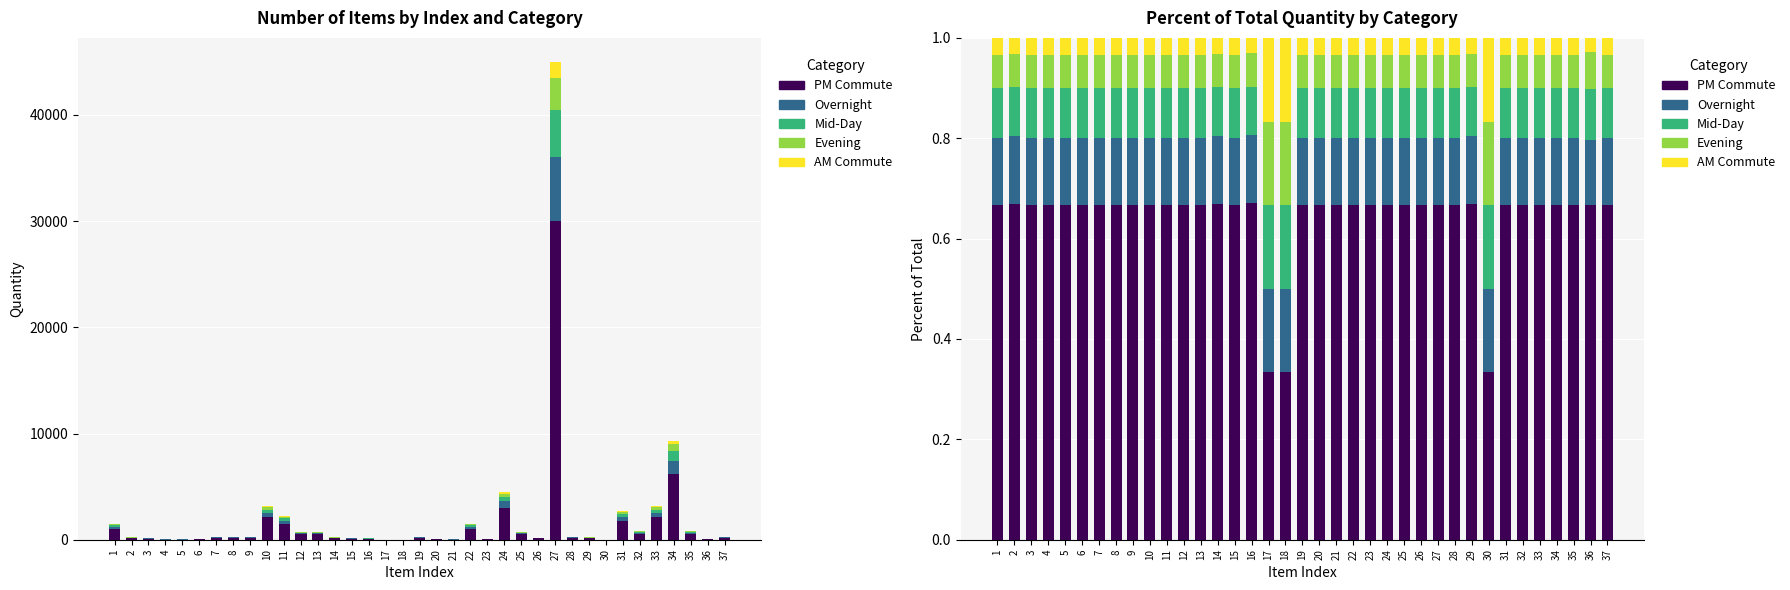

What is the value of the Mid-Day bar at the 14th from the left?

0.1